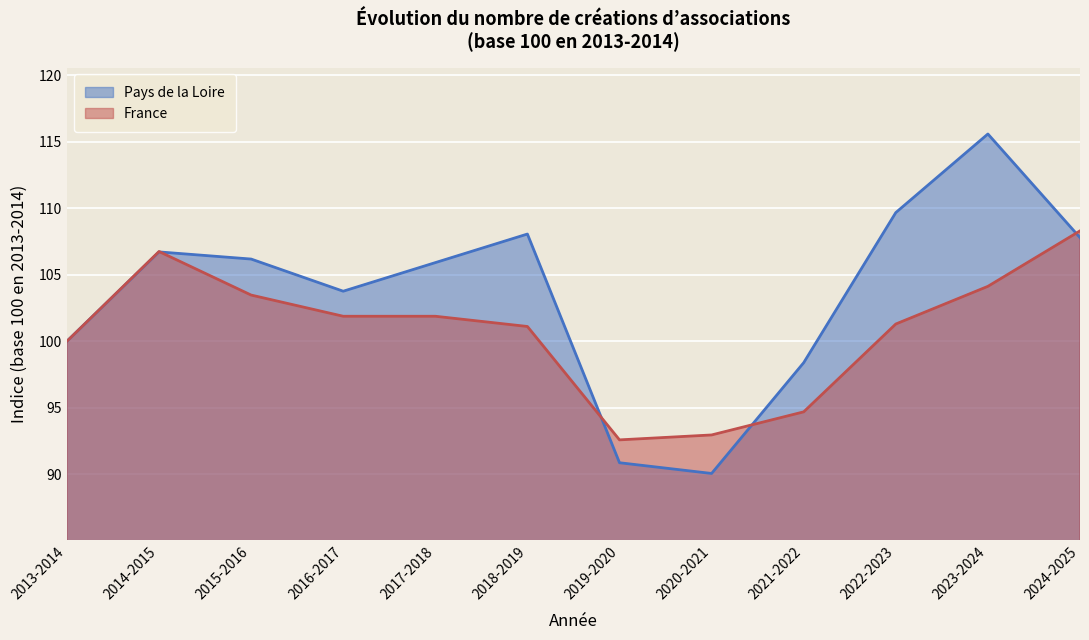

Reading right to left, extract all data points from this chart.

Pays de la Loire: 107.8	115.6	109.7	98.4	90.1	90.9	108.1	105.9	103.8	106.2	106.7	100.0
France: 108.3	104.1	101.3	94.7	93.0	92.6	101.1	101.9	101.9	103.5	106.8	100.0